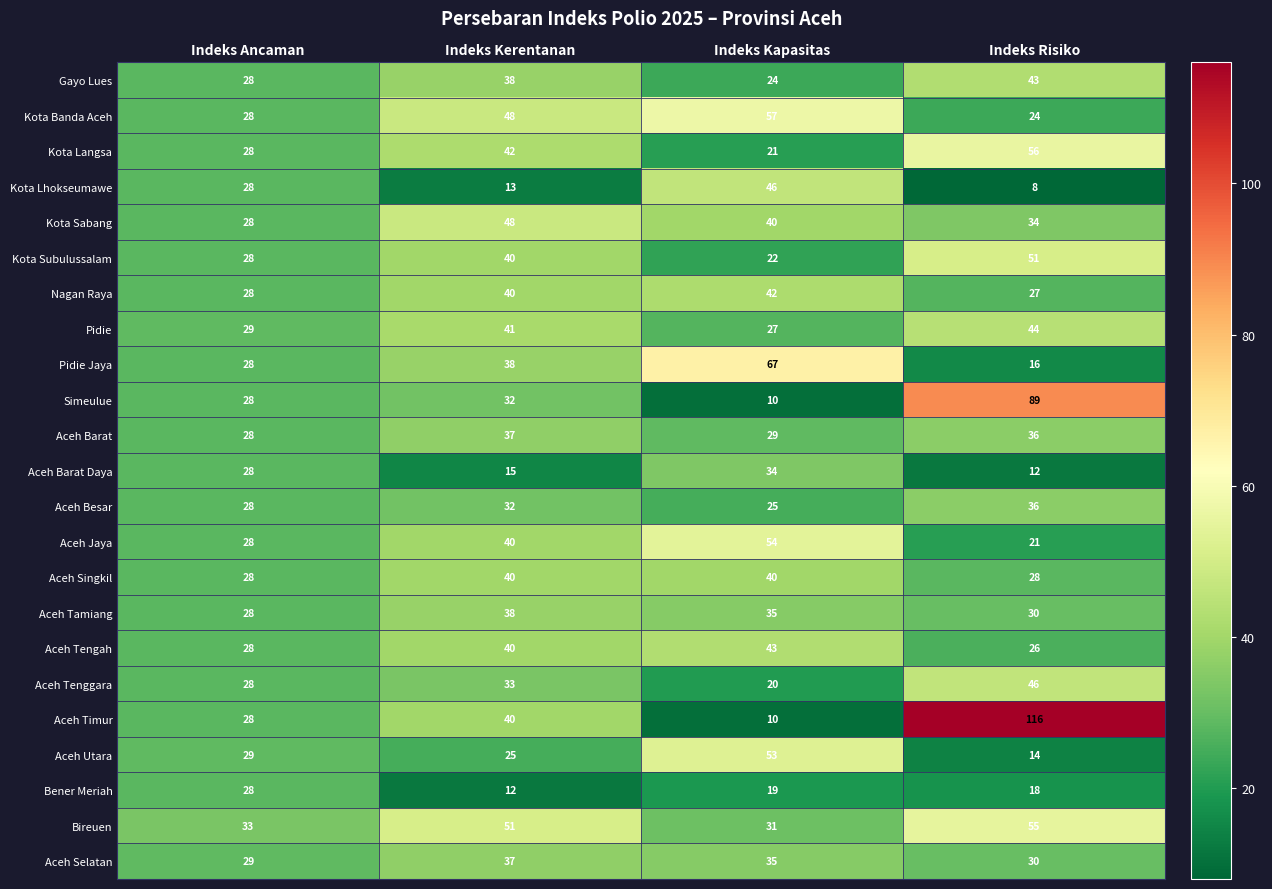

How many categories are shown in the chart?

4